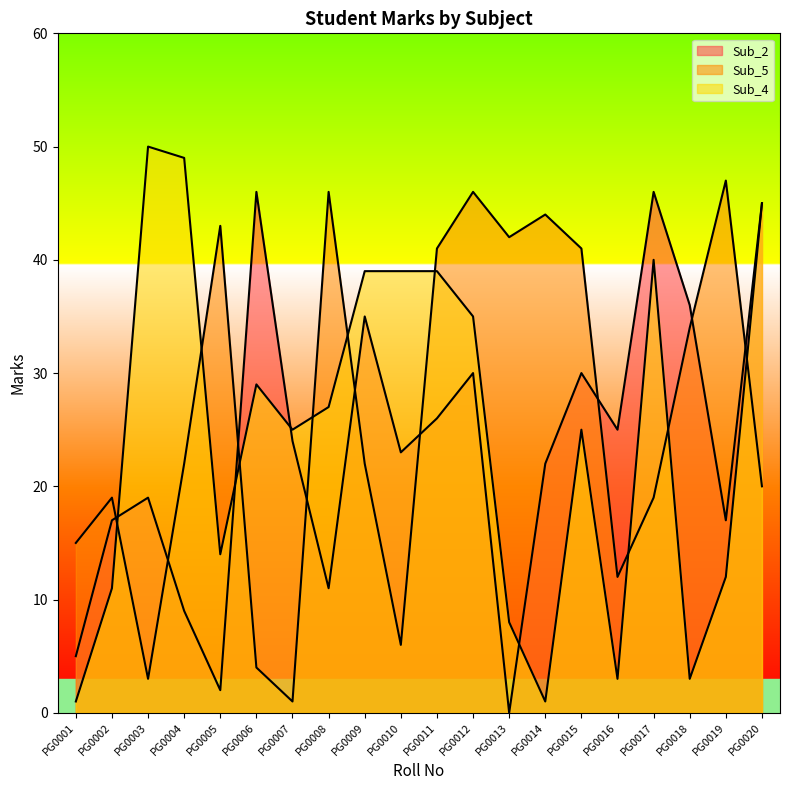

Reading left to right, list all the values displayed in this chart.

Sub_2: 5	17	19	9	2	46	24	11	35	23	26	30	0	22	30	25	46	36	17	45
Sub_5: 15	19	3	22	43	4	1	46	22	6	41	46	42	44	41	12	19	34	47	20
Sub_4: 1	11	50	49	14	29	25	27	39	39	39	35	8	1	25	3	40	3	12	45